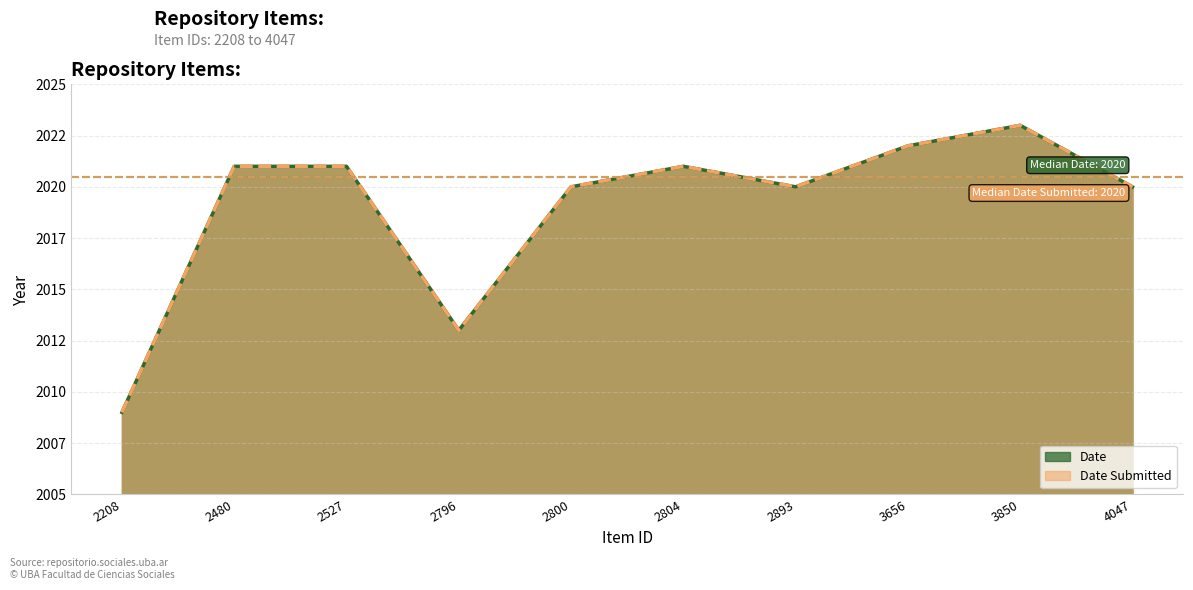

The Date Submitted series shows 3600 at 2480. True or false?

False